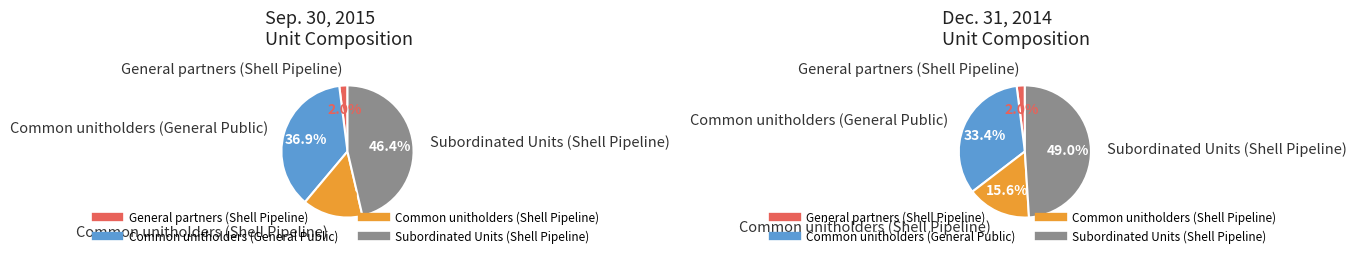

Between General partners (Shell Pipeline) and Common unitholders (Shell Pipeline), which is larger?

Common unitholders (Shell Pipeline)